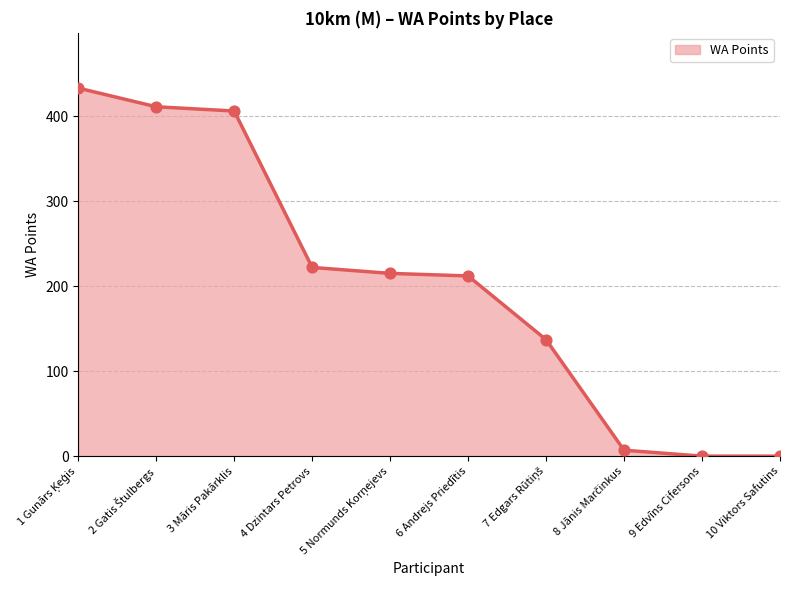

Between 10 Viktors Safutins and 4 Dzintars Petrovs, which is larger?

4 Dzintars Petrovs